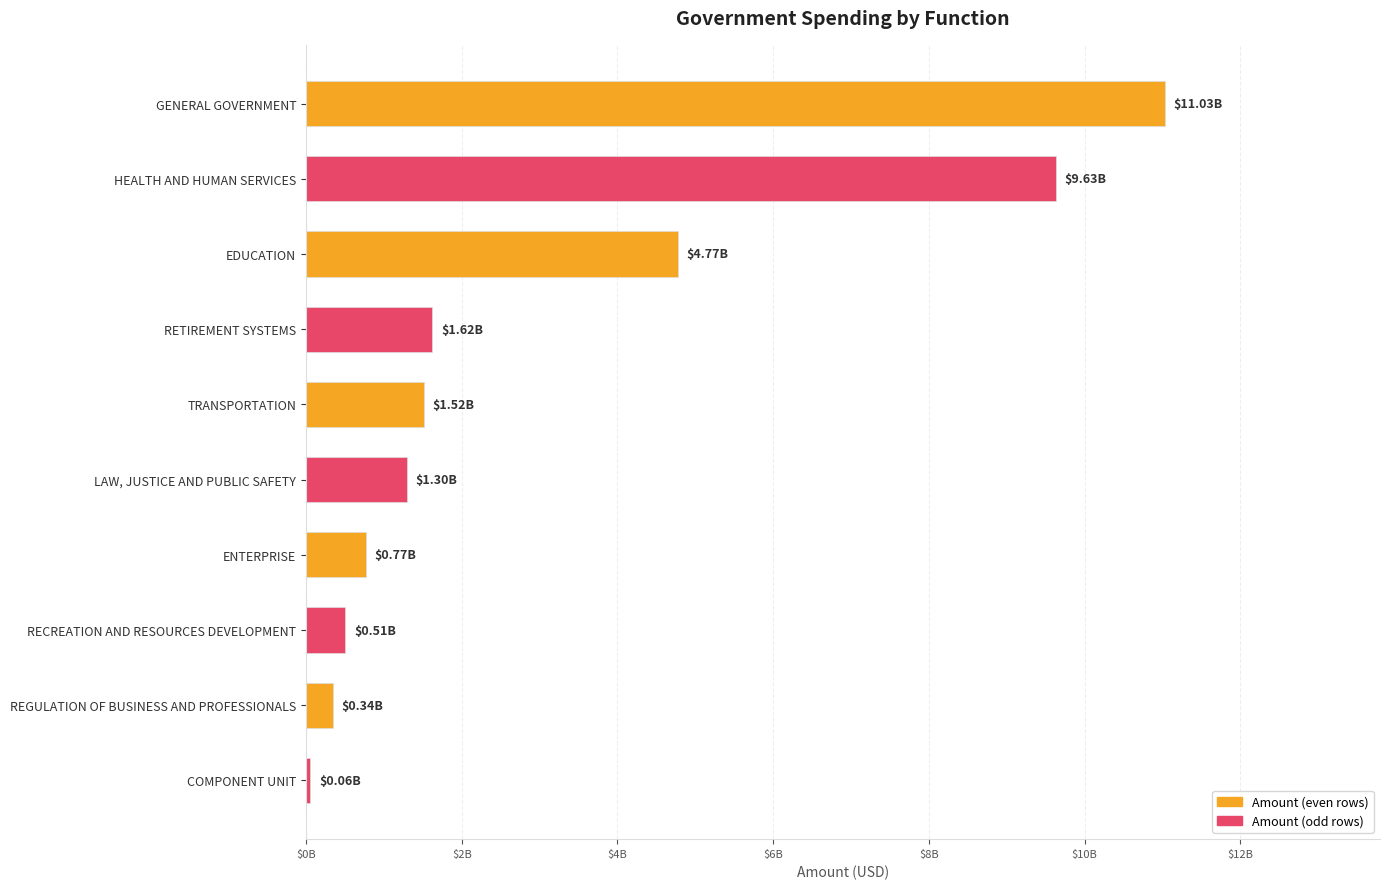

Does the chart contain any negative values?

No